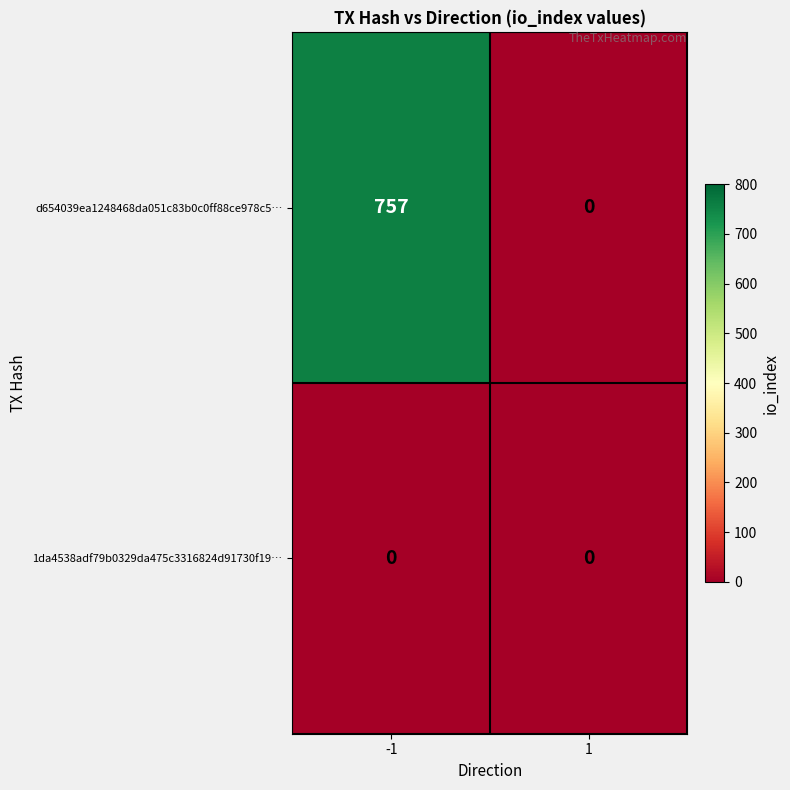

Rank the series by their average value, from highest to lowest.

d654039ea1248468da051c83b0c0ff88ce978c5…, 1da4538adf79b0329da475c3316824d91730f19…